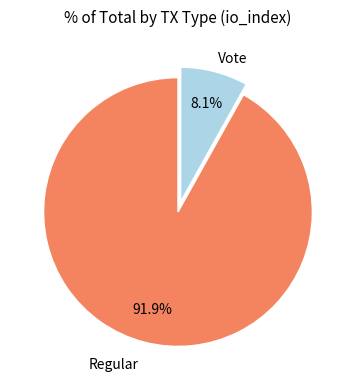

Is there a majority slice in this chart?

Yes